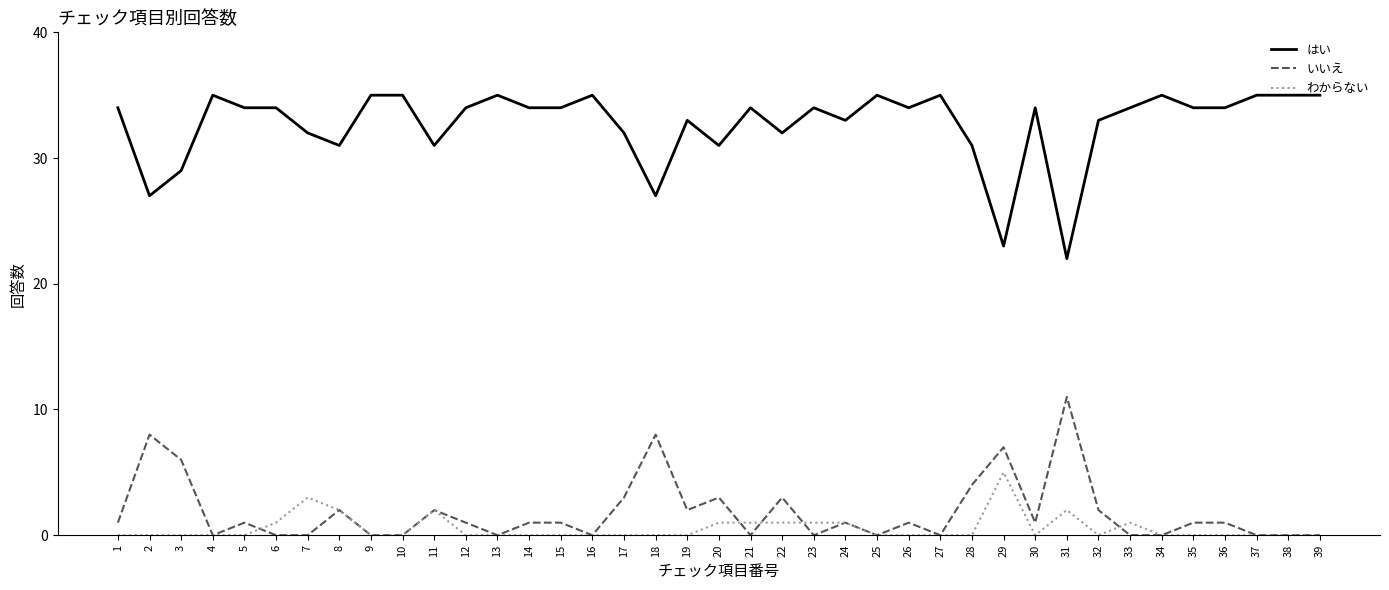

Reading left to right, what are all the values shown in this chart?

はい: 34	27	29	35	34	34	32	31	35	35	31	34	35	34	34	35	32	27	33	31	34	32	34	33	35	34	35	31	23	34	22	33	34	35	34	34	35	35	35
いいえ: 1	8	6	0	1	0	0	2	0	0	2	1	0	1	1	0	3	8	2	3	0	3	0	1	0	1	0	4	7	1	11	2	0	0	1	1	0	0	0
わからない: 0	0	0	0	0	1	3	2	0	0	2	0	0	0	0	0	0	0	0	1	1	1	1	1	0	0	0	0	5	0	2	0	1	0	0	0	0	0	0